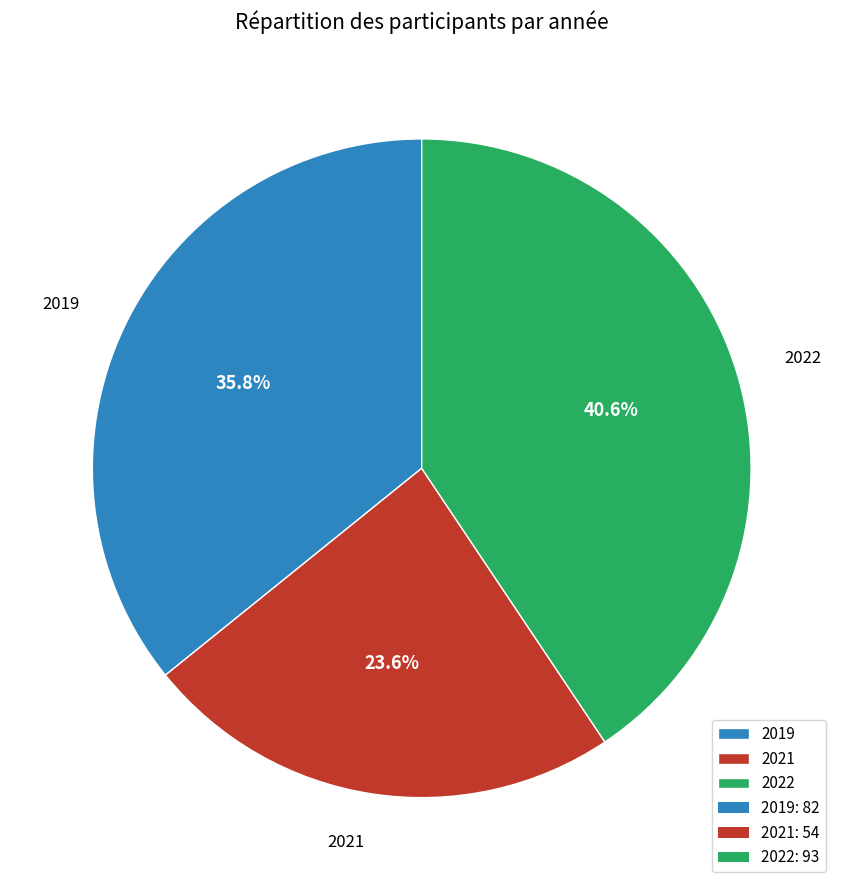

To the nearest percent, what is the average slice percentage?

33%